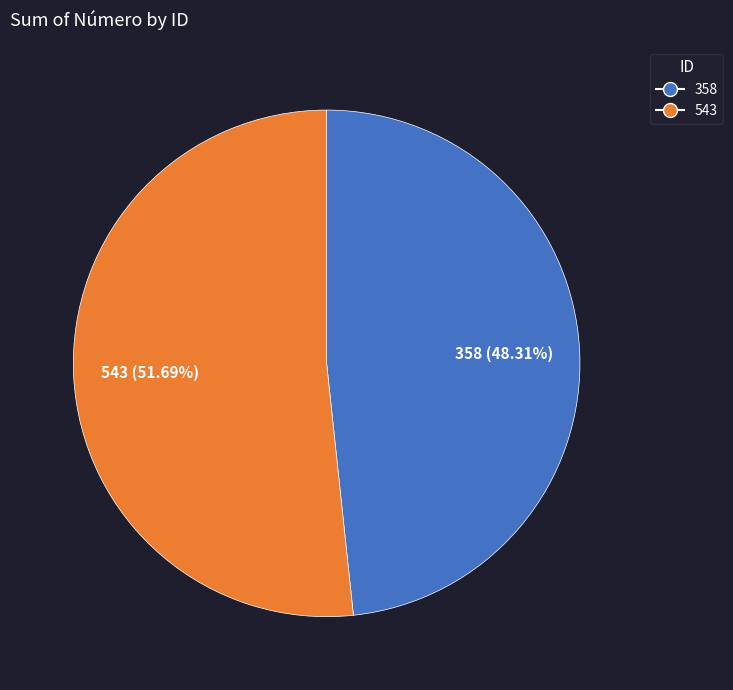

How many slices are in this pie chart?

2